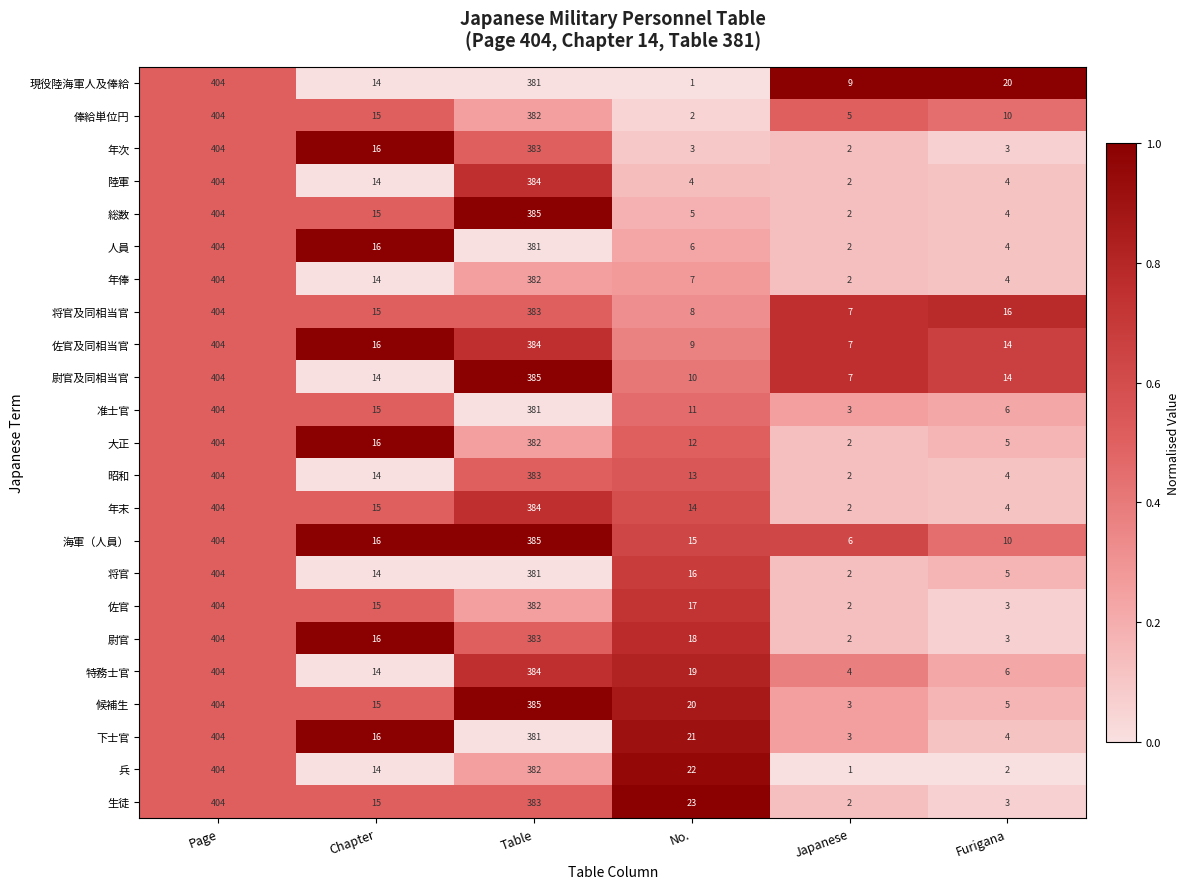

Where is 佐官及同相当官 nearest to the value 205?

Table